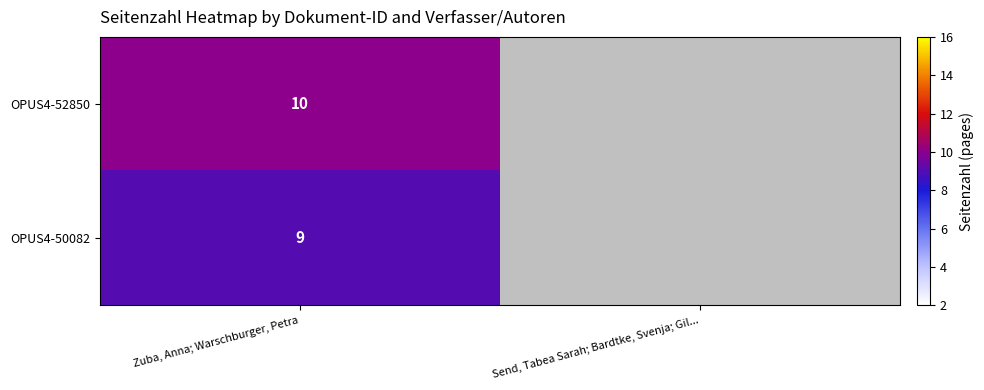

Which category has the highest value across all series?

Zuba, Anna; Warschburger, Petra